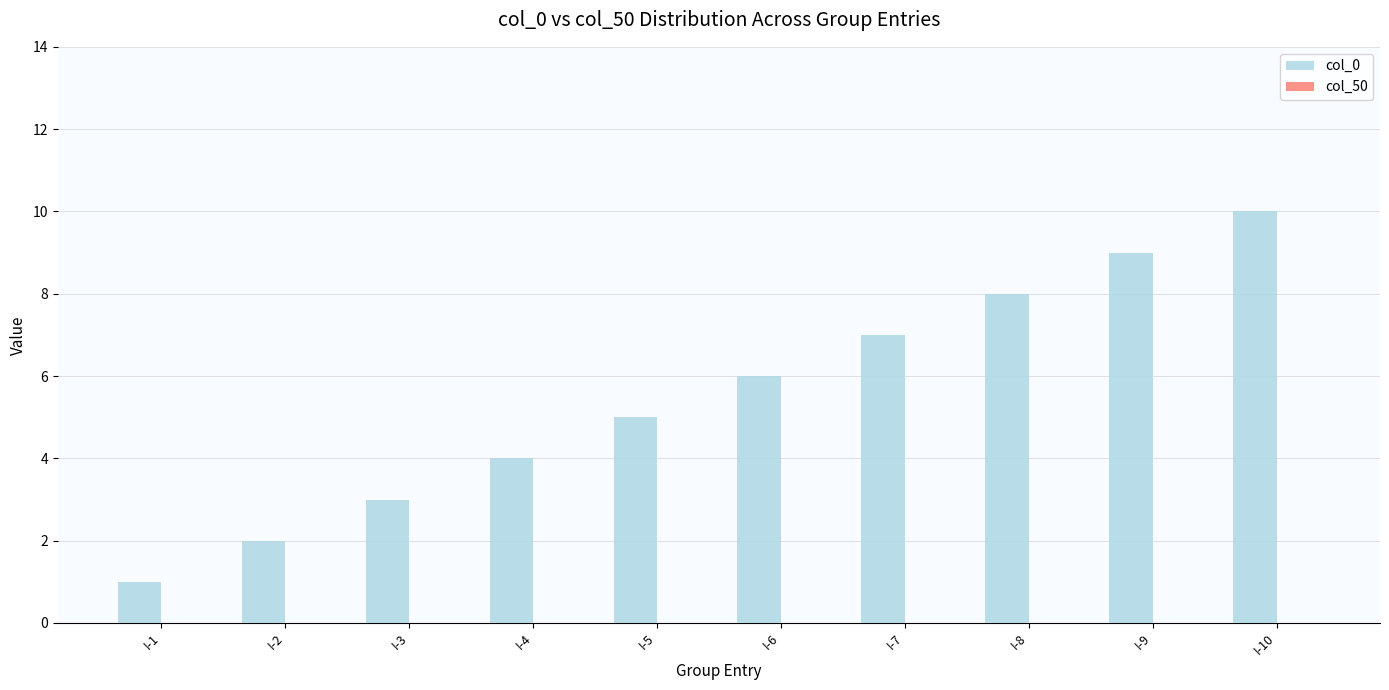

What is the maximum value shown in the chart?

10